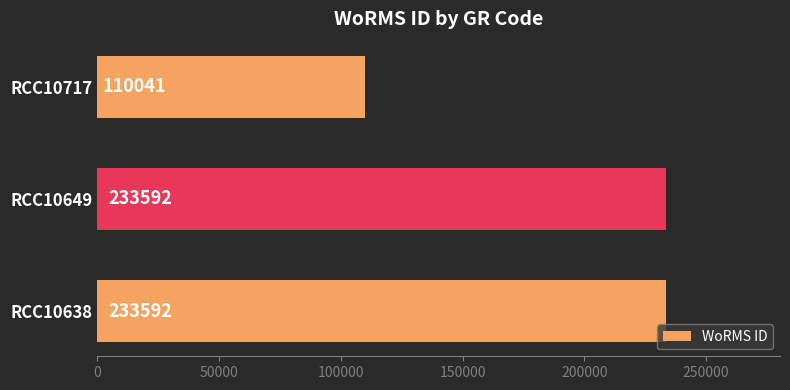

What is the smallest value displayed?

110041